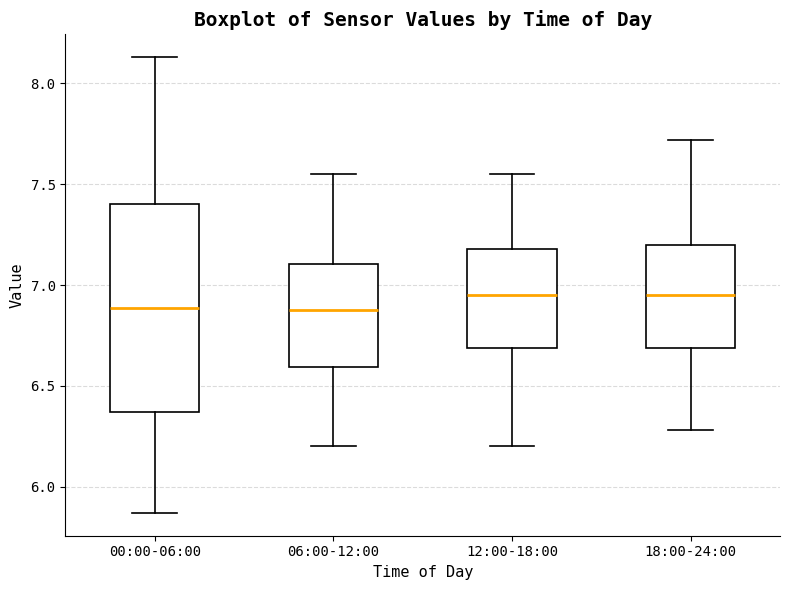

Reading left to right, transcribe this box plot: for each box, give where its median line is, the range the box spans, and where its two whiskers end, as read against the y-axis. The values are not printed on the chart, so give them approximately, as read against the axis.

00:00-06:00: median 6.90, box 6.35 to 7.40, whiskers 5.85 to 8.15
06:00-12:00: median 6.90, box 6.60 to 7.10, whiskers 6.20 to 7.55
12:00-18:00: median 6.95, box 6.70 to 7.20, whiskers 6.20 to 7.55
18:00-24:00: median 6.95, box 6.70 to 7.20, whiskers 6.30 to 7.70